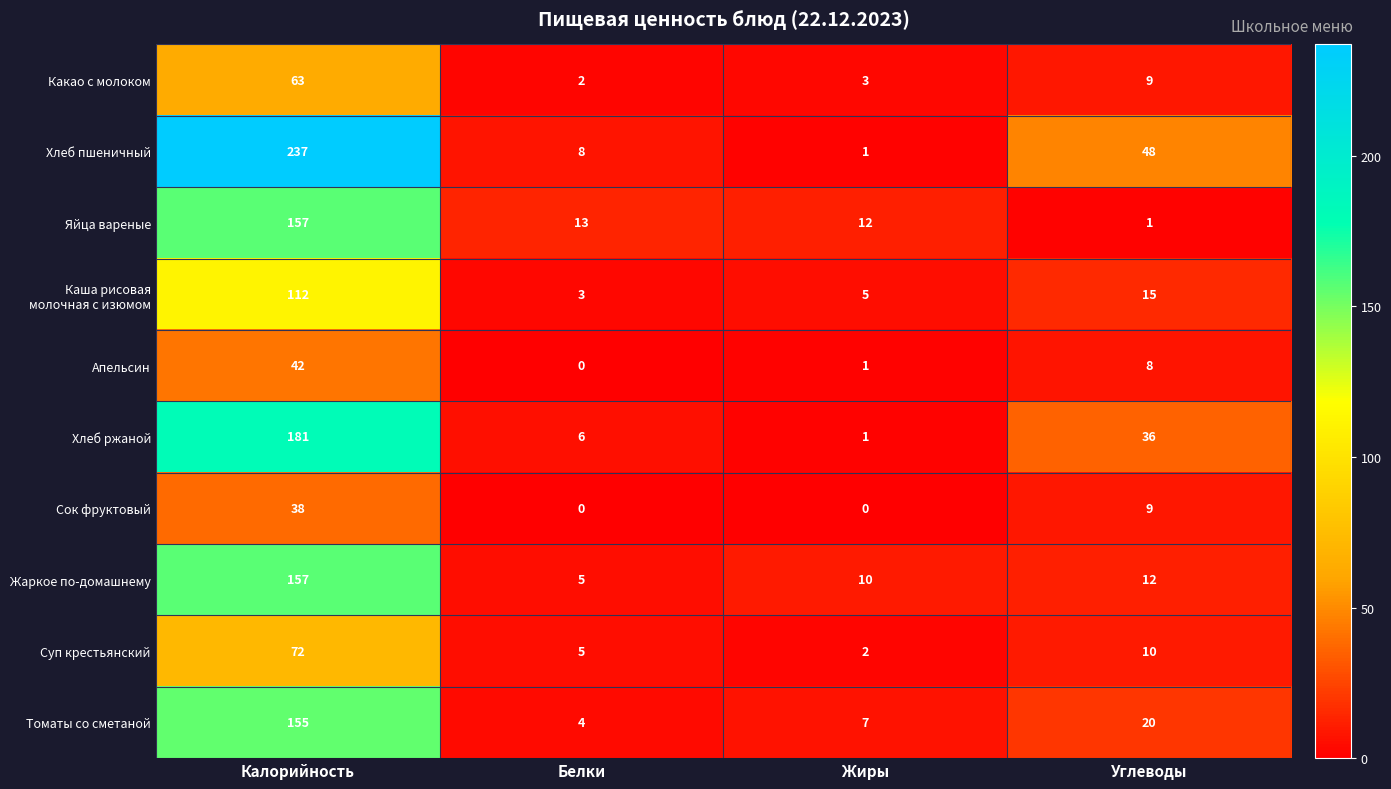

What is the difference between the Хлеб ржаной values at Жиры and Белки?

5